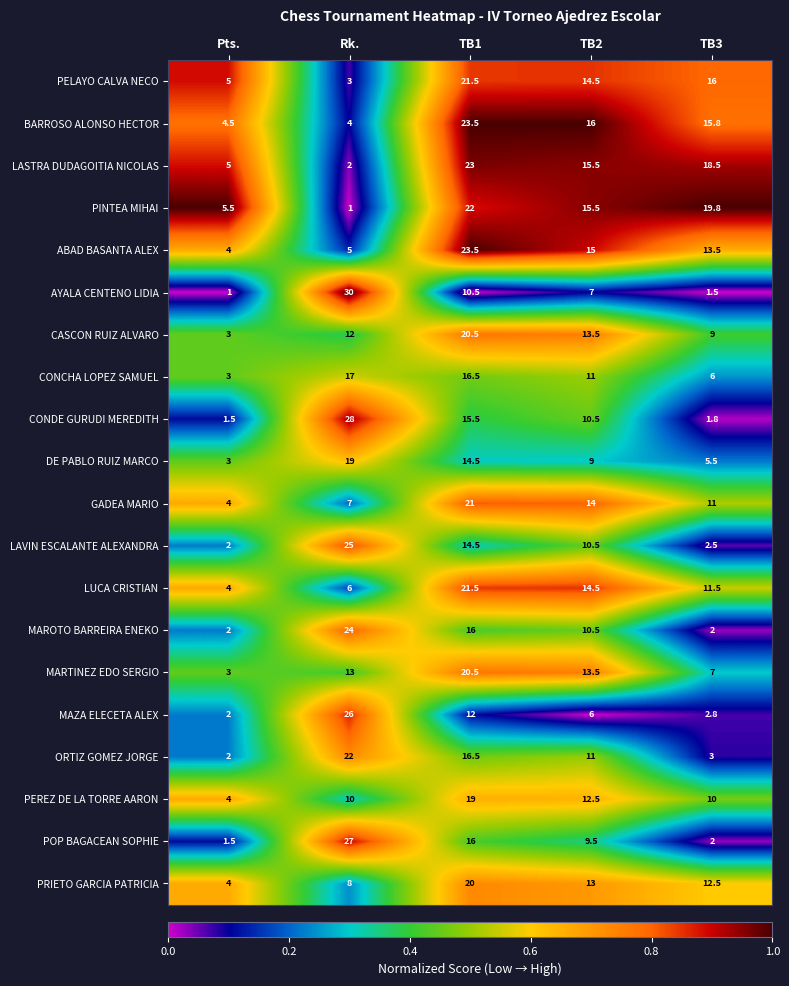

Which series has the largest total across all categories?

LASTRA DUDAGOITIA NICOLAS